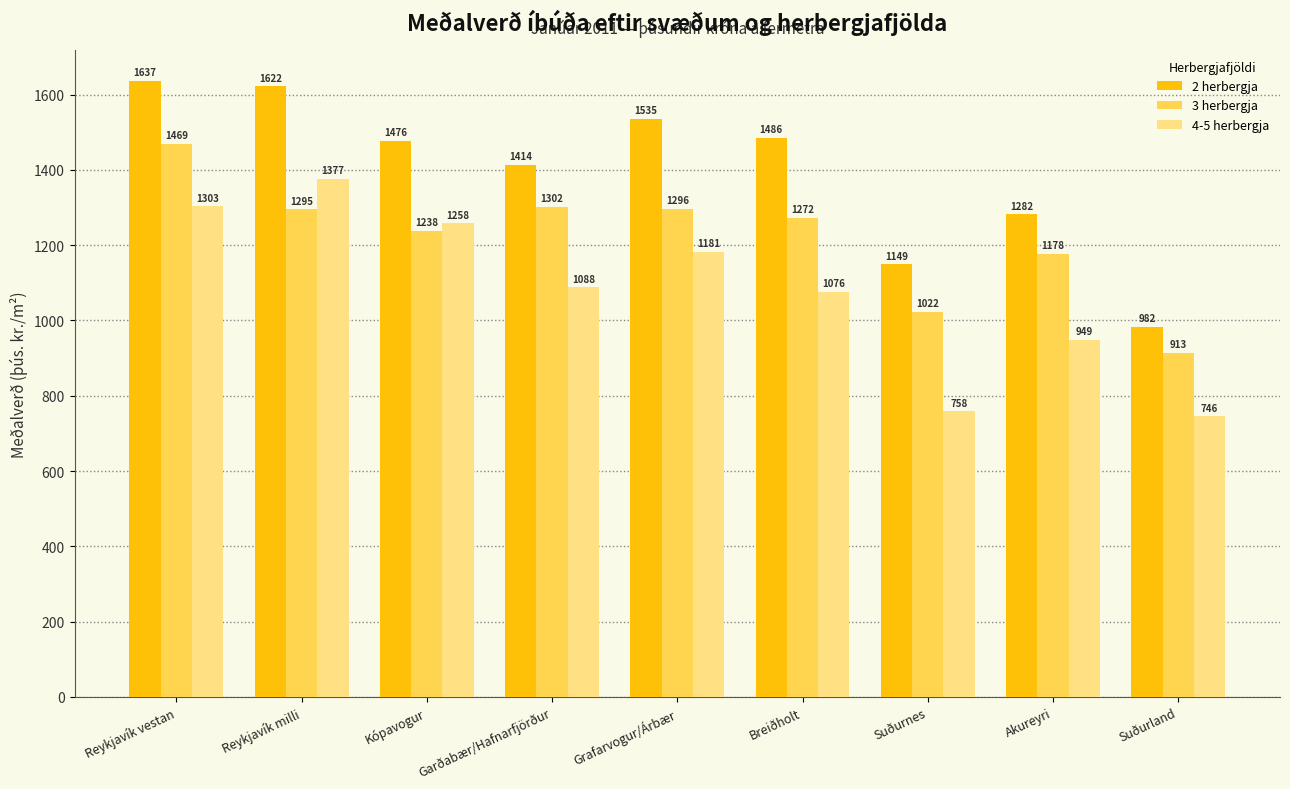

Which series has the largest total across all categories?

2 herbergja